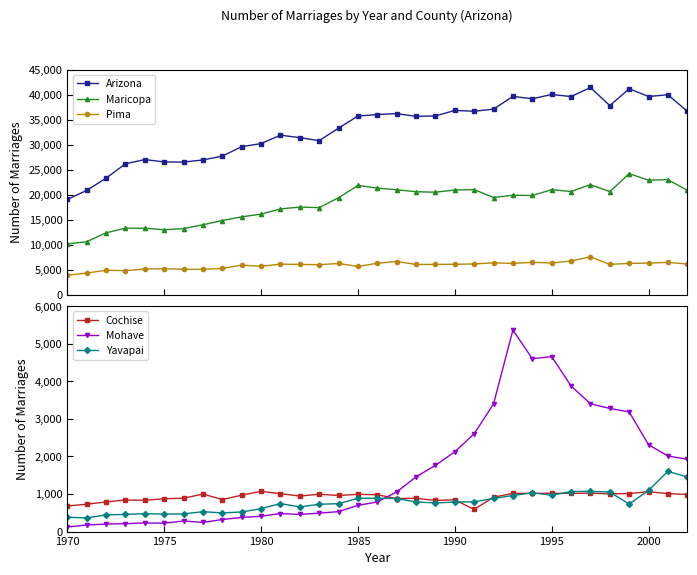

Is it true that Yavapai equals 1097 at 2000?

True